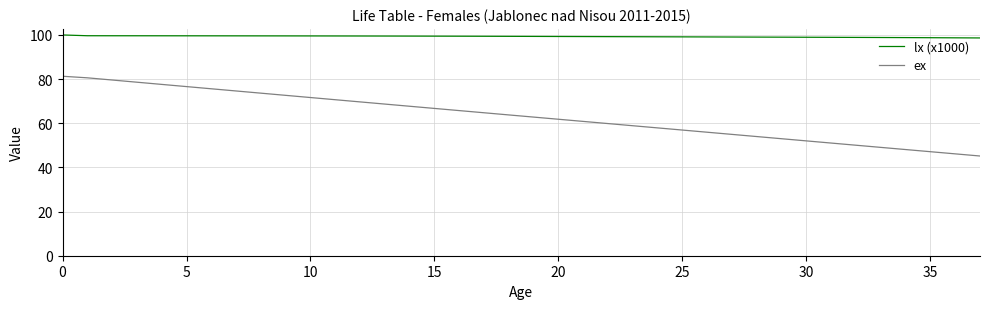

Which series has the largest total across all categories?

lx (x1000)